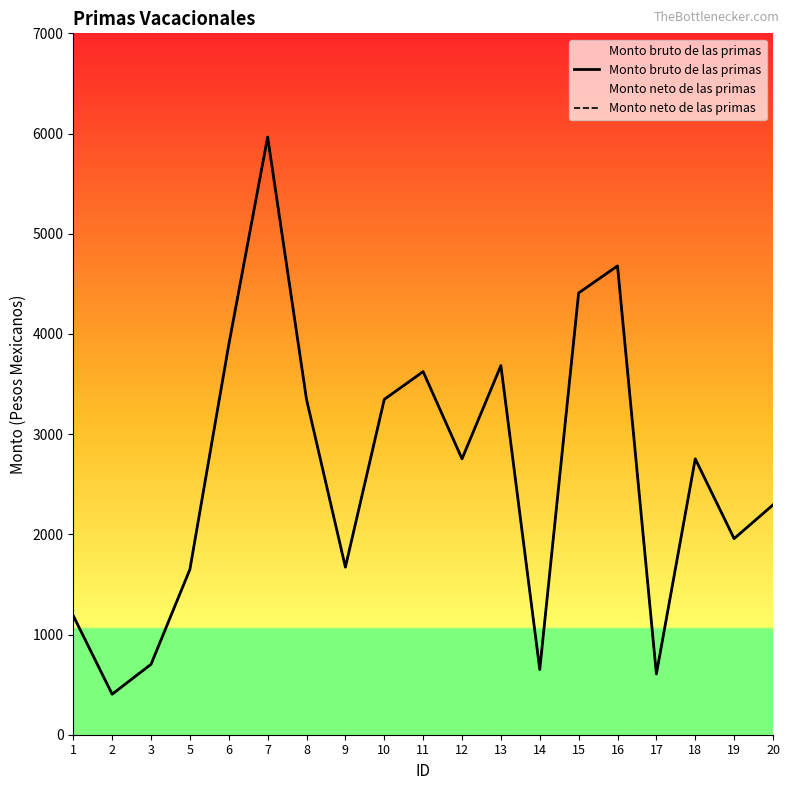

At which category does the chart reach its peak across all series?

7